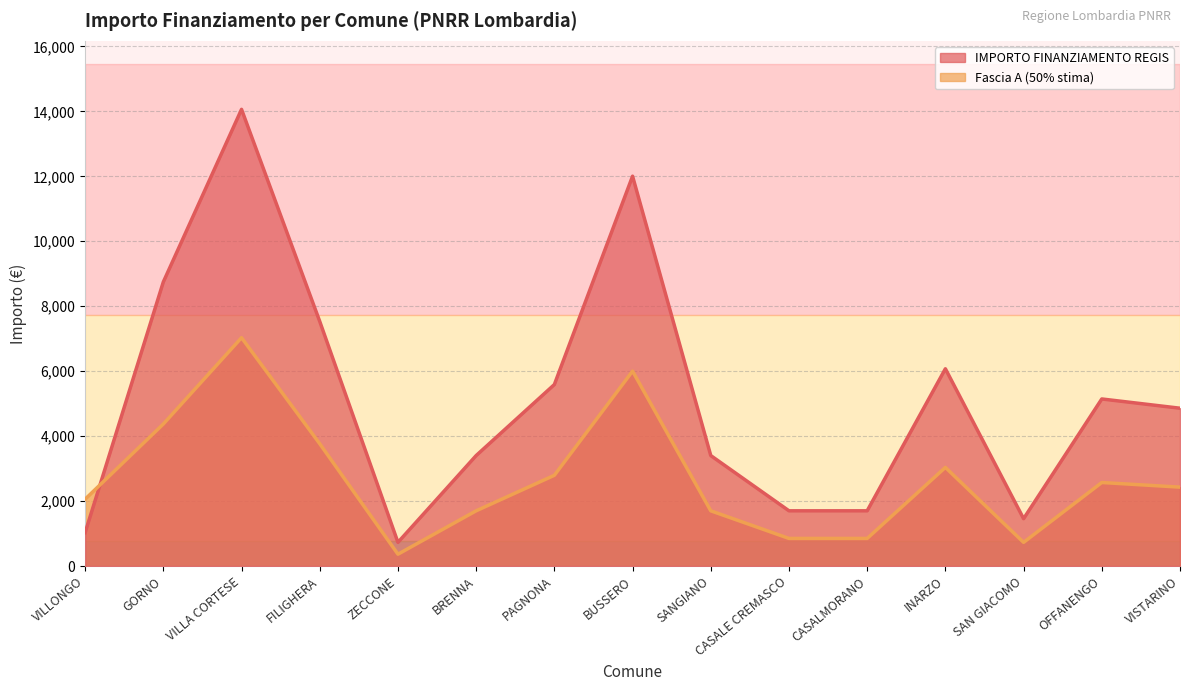

True or false: Fascia A has a value of 1701.0 at SANGIANO.

True